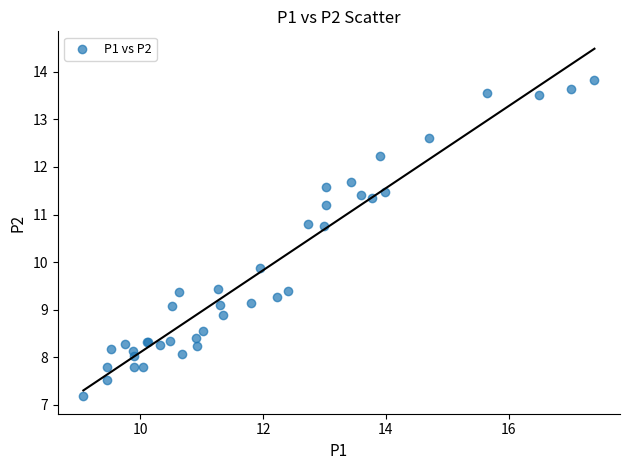

What Y value in the scatter plot is closest to 10?

9.9